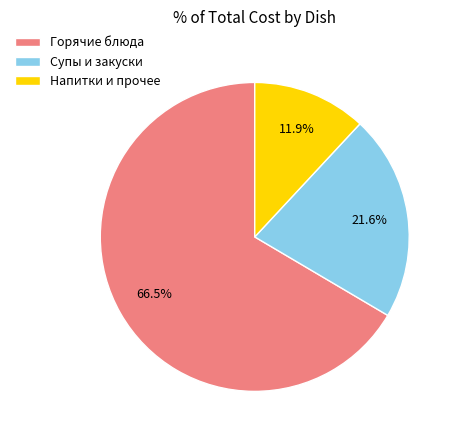

How many segments does this pie chart have?

3